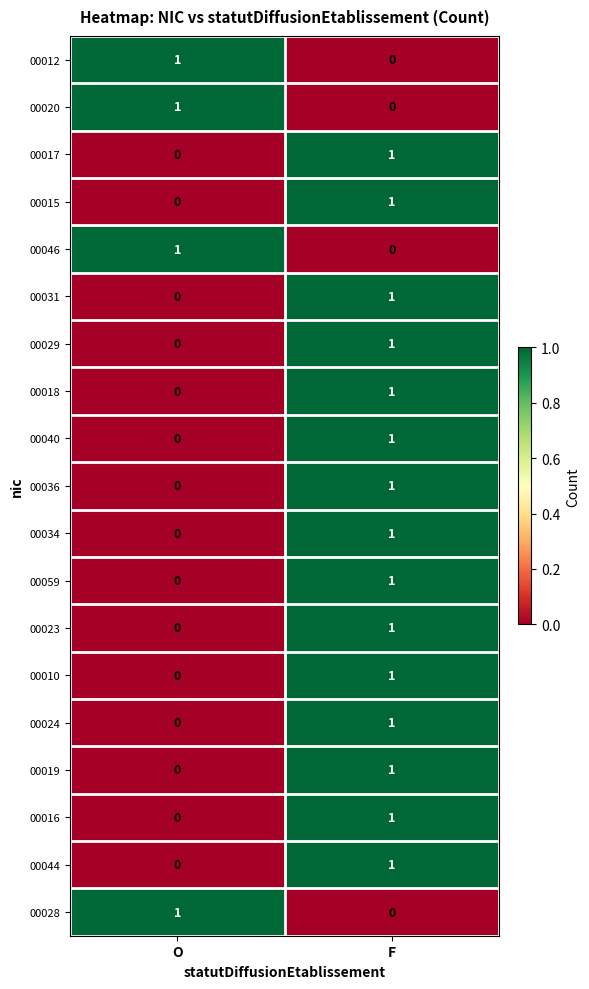

The 00029 series shows -1 at O. True or false?

False